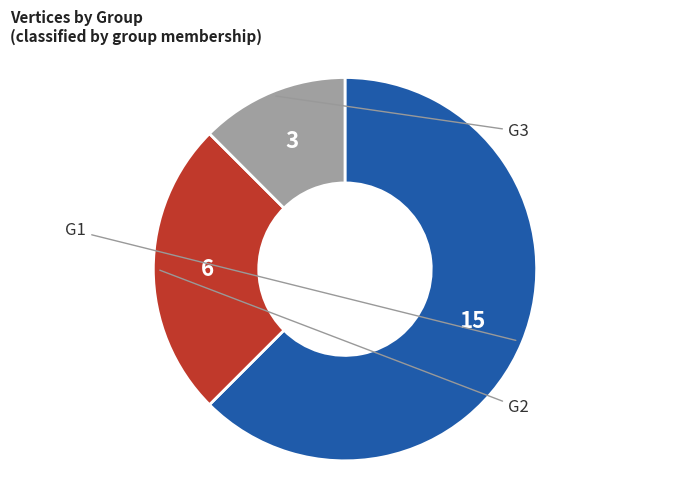

Is it true that G3 is 12% of the pie?

True